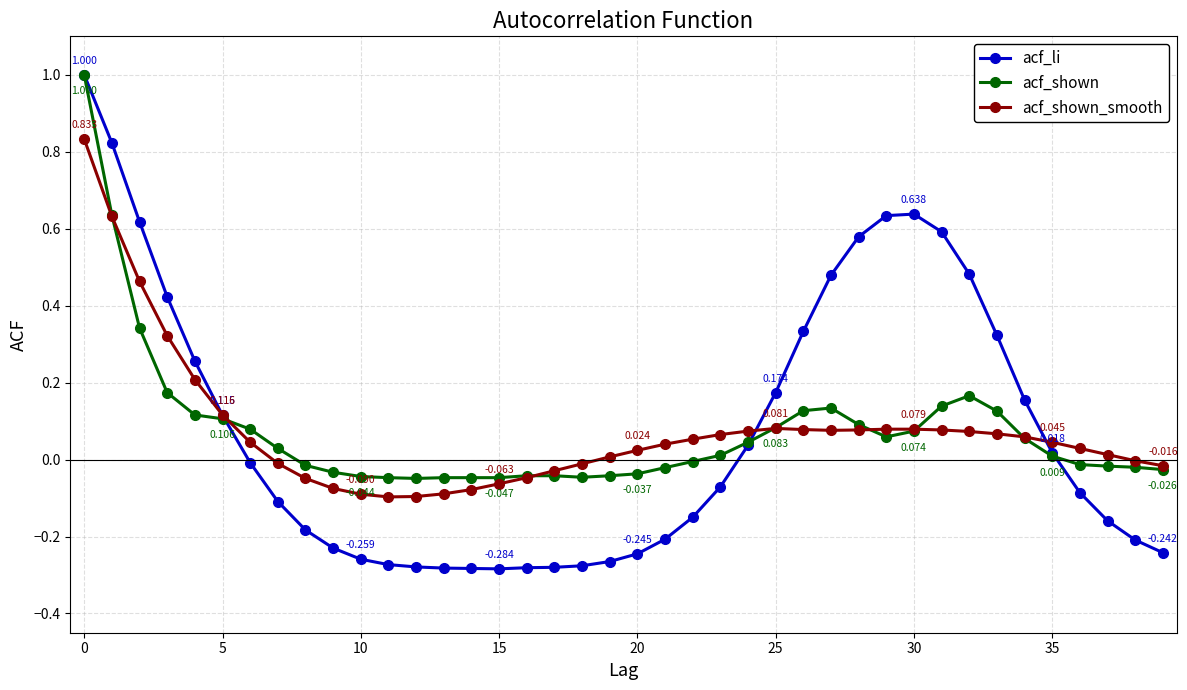

Which series has the largest range (max minus min)?

acf_li